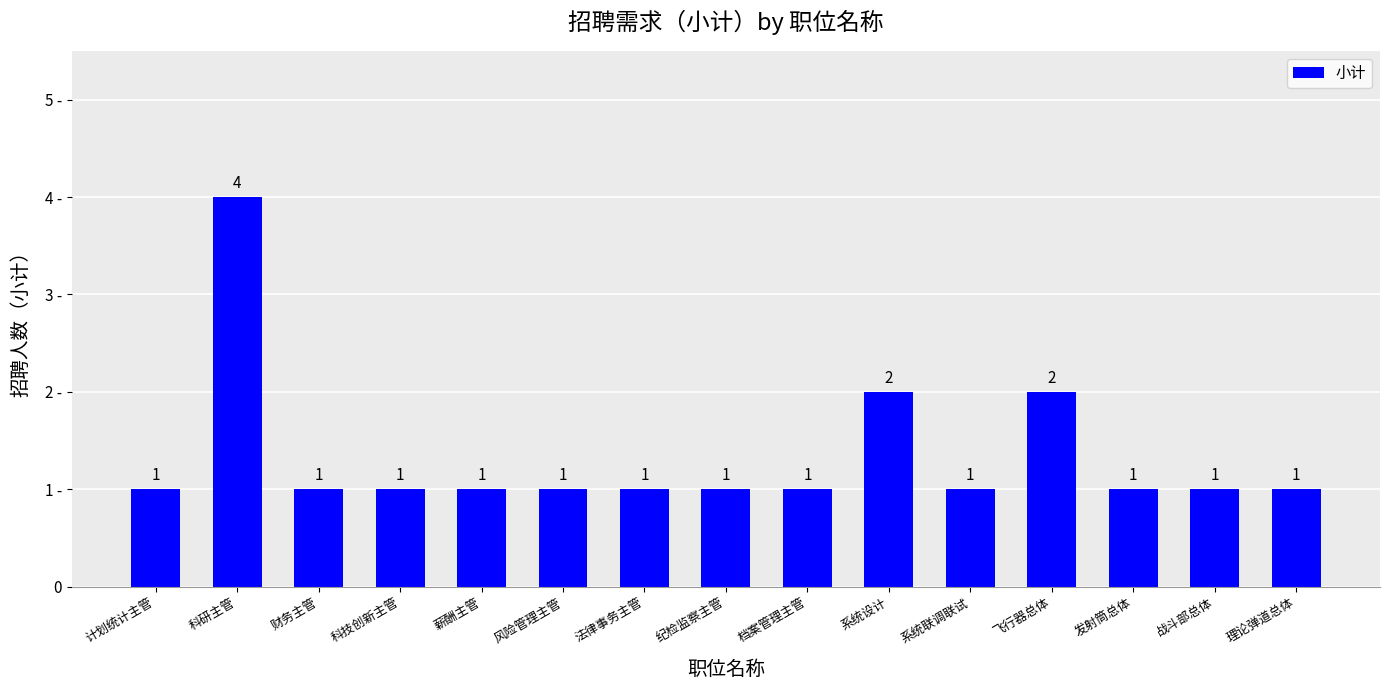

True or false: the data shows 1 at 纪检监察主管.

True